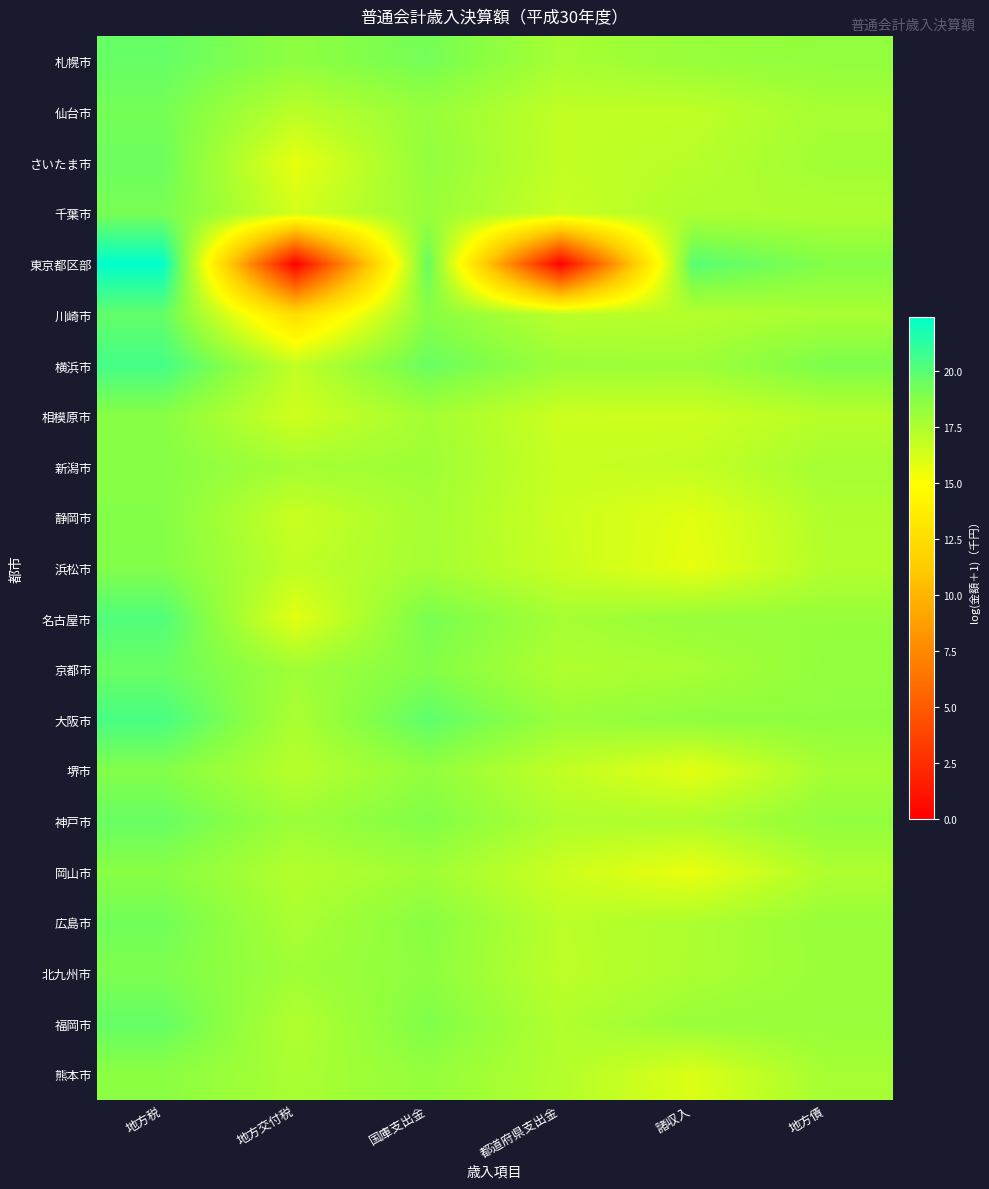

Reading left to right, transcribe all the data shown in this chart.

札幌市: 地方税=19.6	地方交付税=18.5	国庫支出金=19.2	都道府県支出金=17.7	諸収入=18.2	地方債=18.4
仙台市: 地方税=19.2	地方交付税=17.1	国庫支出金=18.2	都道府県支出金=16.9	諸収入=17.0	地方債=17.7
さいたま市: 地方税=19.4	地方交付税=15.7	国庫支出金=18.3	都道府県支出金=16.9	諸収入=17.2	地方債=17.9
千葉市: 地方税=19.1	地方交付税=16.4	国庫支出金=18.1	都道府県支出金=16.7	諸収入=17.5	地方債=17.5
東京都区部: 地方税=22.4	地方交付税=0.0	国庫支出金=19.6	都道府県支出金=0.0	諸収入=20.0	地方債=18.8
川崎市: 地方税=19.7	地方交付税=12.5	国庫支出金=18.6	都道府県支出金=17.1	諸収入=17.3	地方債=17.7
横浜市: 地方税=20.5	地方交付税=16.9	国庫支出金=19.5	都道府県支出金=18.1	諸収入=18.0	地方債=19.0
相模原市: 地方税=18.7	地方交付税=16.4	国庫支出金=17.8	都道府県支出金=16.5	諸収入=16.5	地方債=17.2
新潟市: 地方税=18.7	地方交付税=17.8	国庫支出金=18.0	都道府県支出金=16.7	諸収入=16.8	地方債=17.8
静岡市: 地方税=18.8	地方交付税=16.6	国庫支出金=17.7	都道府県支出金=16.6	諸収入=15.9	地方債=17.4
浜松市: 地方税=18.8	地方交付税=16.9	国庫支出金=17.8	都道府県支出金=16.7	諸収入=15.7	地方債=17.3
名古屋市: 地方税=20.2	地方交付税=15.8	国庫支出金=19.1	都道府県支出金=17.8	諸収入=18.2	地方債=18.2
京都市: 地方税=19.5	地方交付税=17.9	国庫支出金=18.8	都道府県支出金=17.4	諸収入=17.7	地方債=18.4
大阪市: 地方税=20.4	地方交付税=17.6	国庫支出金=19.8	都道府県支出金=18.1	諸収入=18.5	地方債=18.5
堺市: 地方税=18.8	地方交付税=17.2	国庫支出金=18.4	都道府県支出金=16.9	諸収入=15.8	地方債=17.7
神戸市: 地方税=19.5	地方交付税=18.0	国庫支出金=18.8	都道府県支出金=17.5	諸収入=17.5	地方債=18.4
岡山市: 地方税=18.7	地方交付税=17.3	国庫支出金=17.9	都道府県支出金=16.5	諸収入=15.6	地方債=17.5
広島市: 地方税=19.3	地方交付税=17.6	国庫支出金=18.7	都道府県支出金=17.1	諸収入=17.5	地方債=18.2
北九州市: 地方税=19.0	地方交付税=17.9	国庫支出金=18.5	都道府県支出金=17.0	諸収入=17.6	地方債=18.1
福岡市: 地方税=19.6	地方交付税=17.4	国庫支出金=18.9	都道府県支出金=17.4	諸収入=18.2	地方債=18.2
熊本市: 地方税=18.5	地方交付税=17.6	国庫支出金=18.3	都道府県支出金=17.3	諸収入=16.1	地方債=17.8